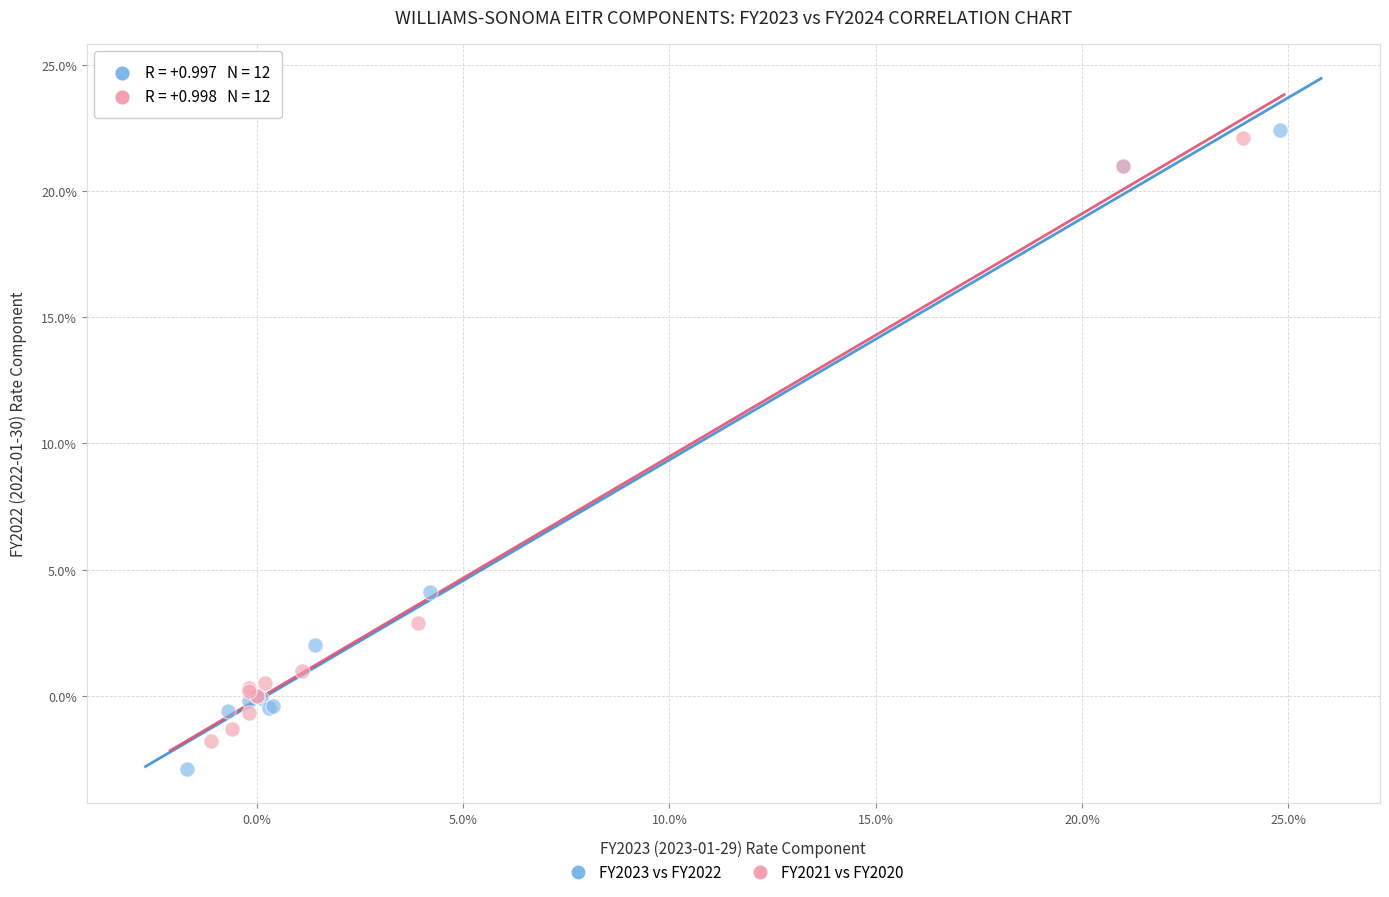

What are all the series names shown in the legend?

FY2023 vs FY2022, FY2021 vs FY2020